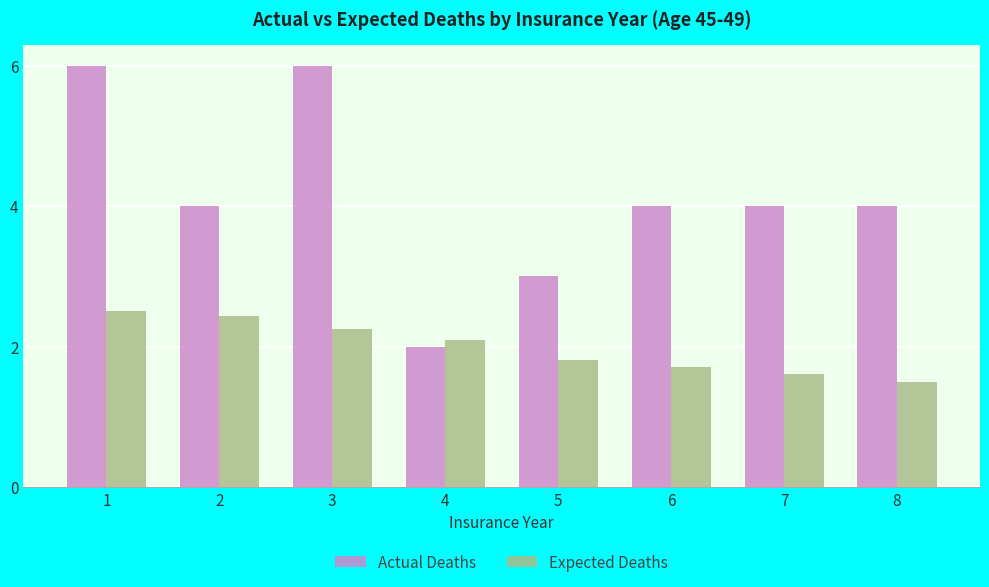

How many categories are shown in the chart?

8